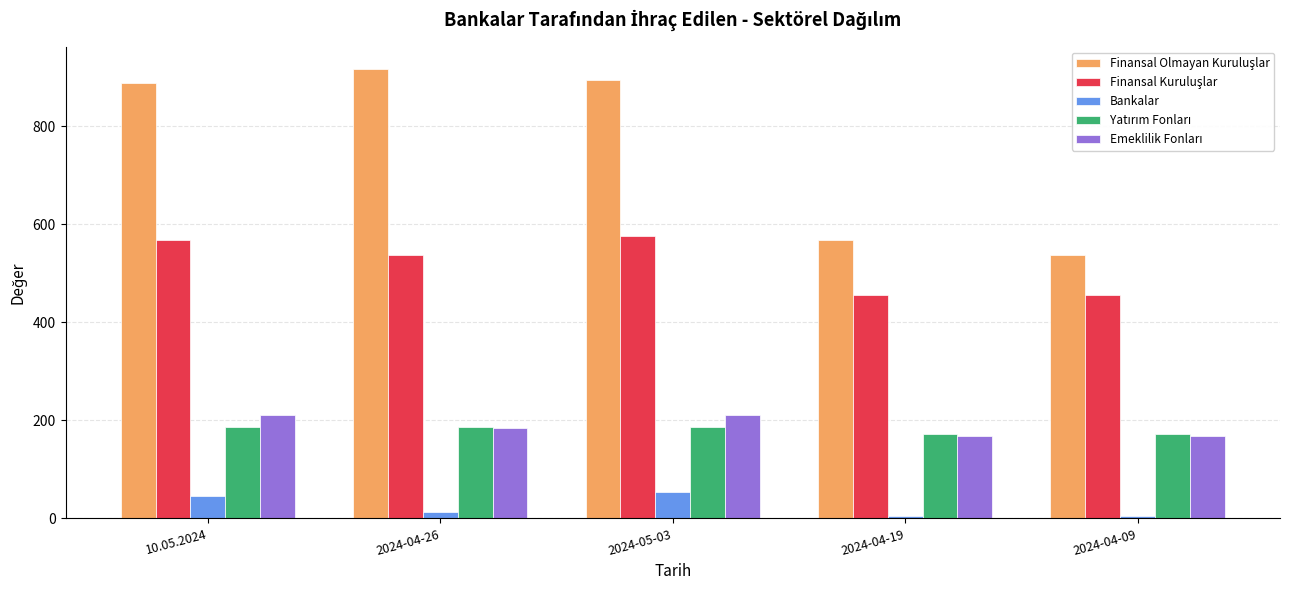

What is the label of the 5th bar from the left?

2024-04-09